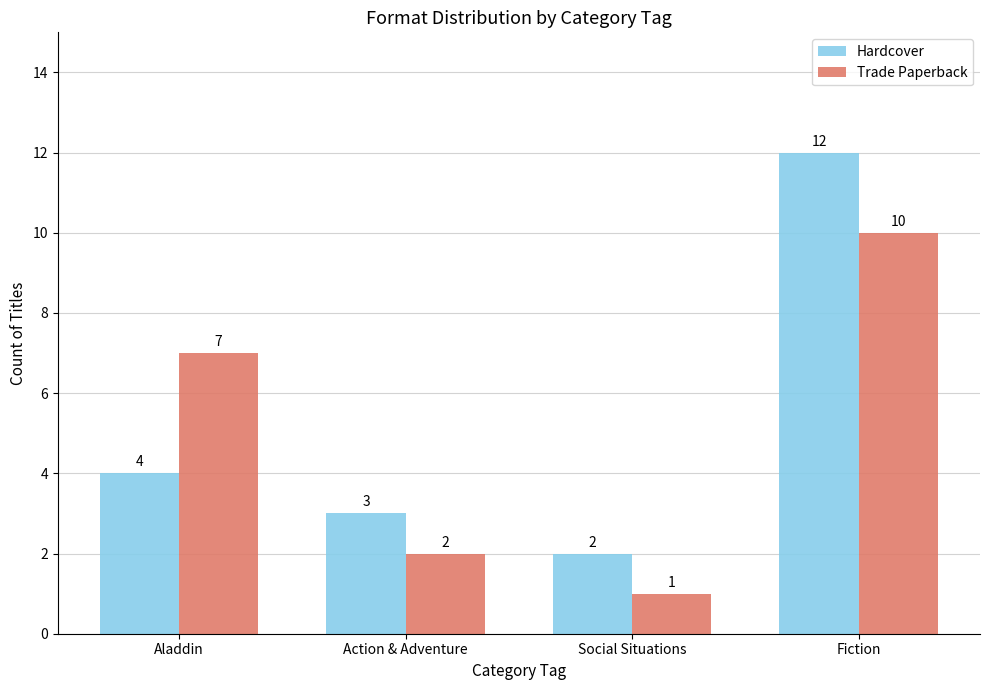

What is the difference between the maximum and minimum values in the Hardcover series?

10